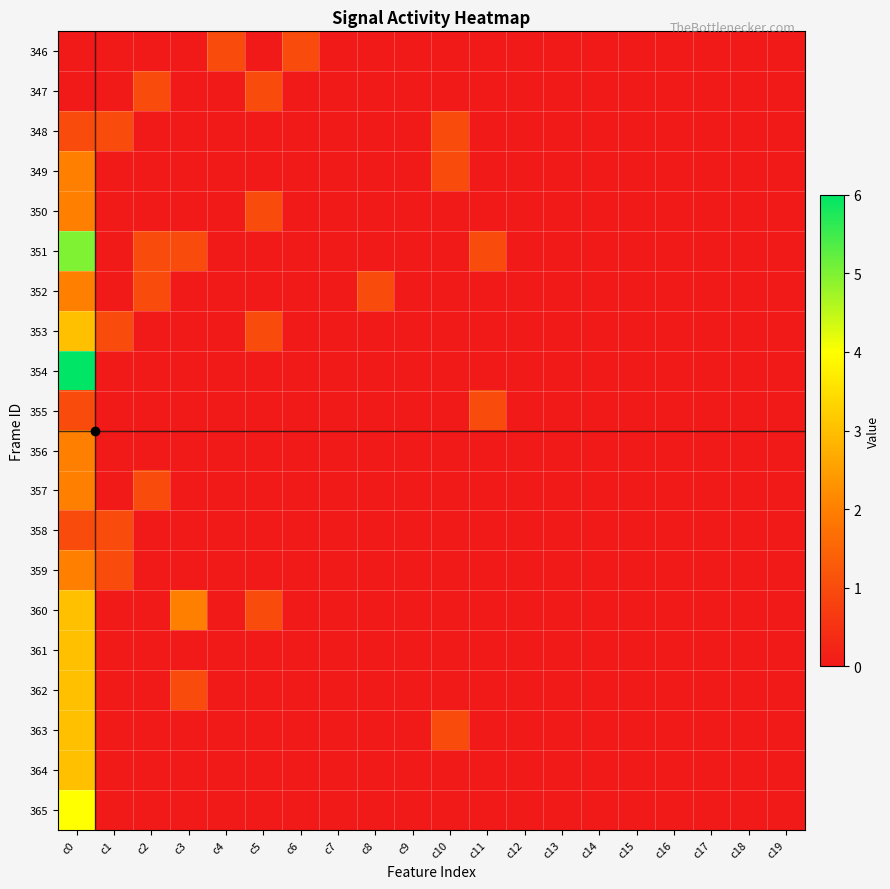

At which category is the sum across all series the highest?

c0